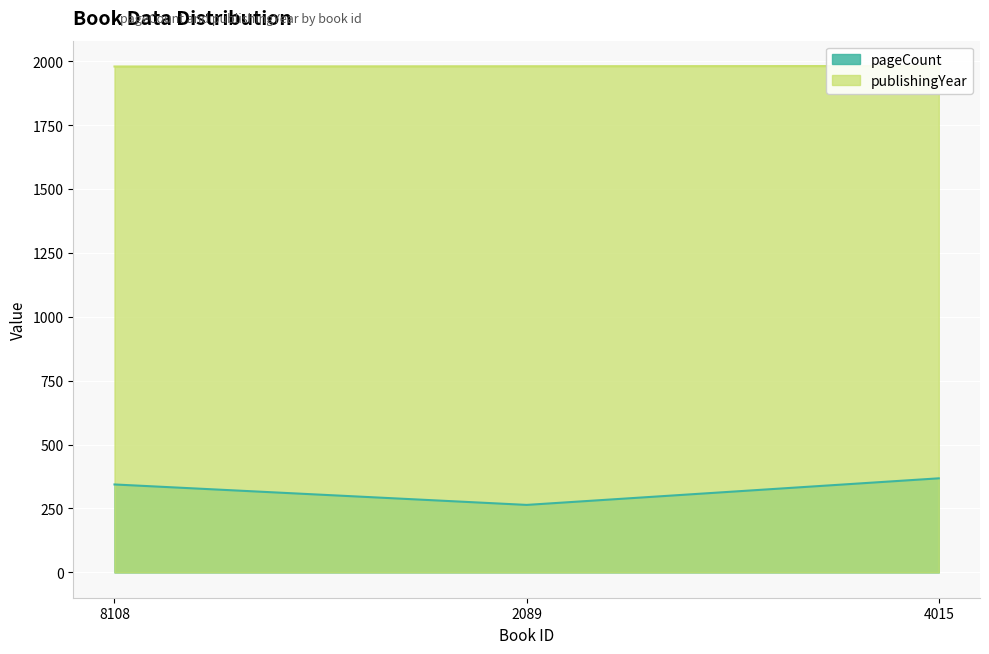

At which label does publishingYear first exceed 1980?

4015